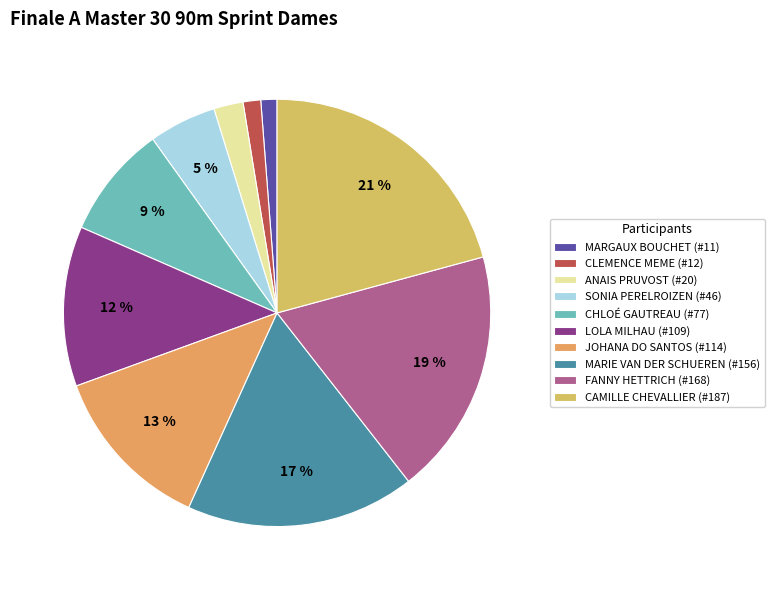

Count the number of slices in the pie.

10